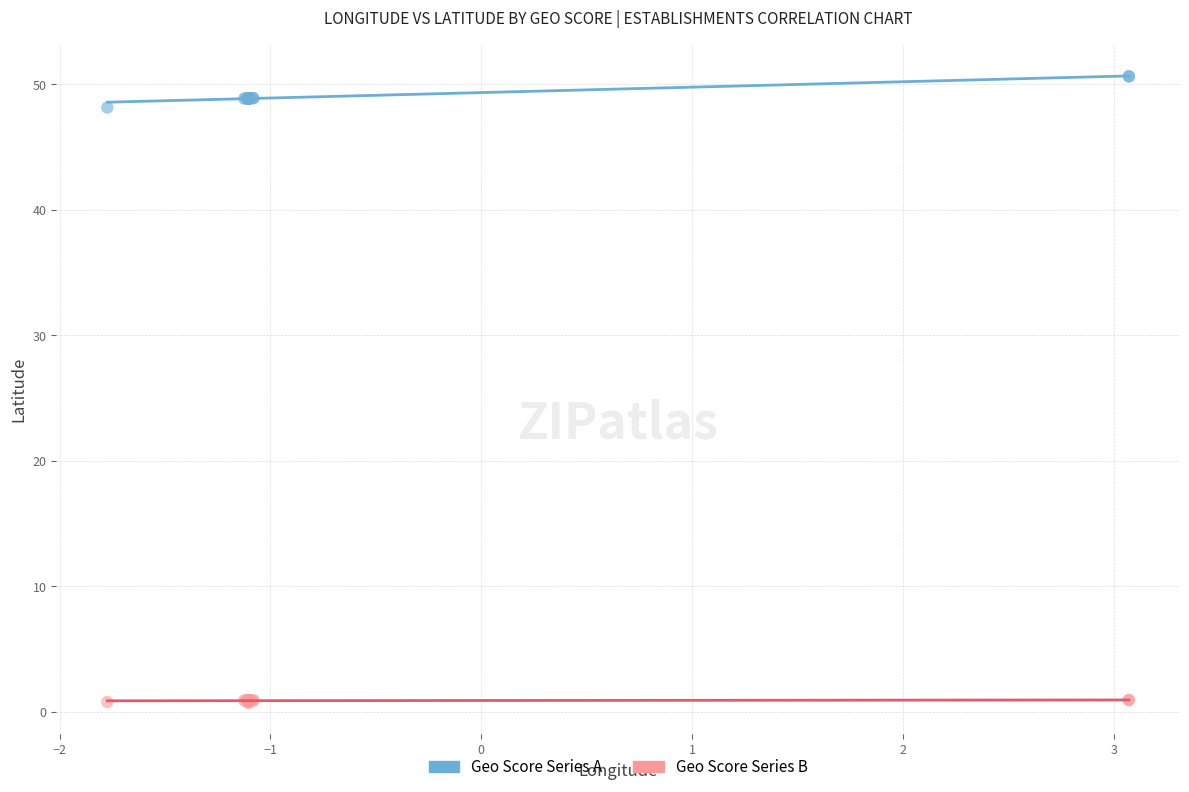

Which series contains the lowest Y value?

Geo Score Series B